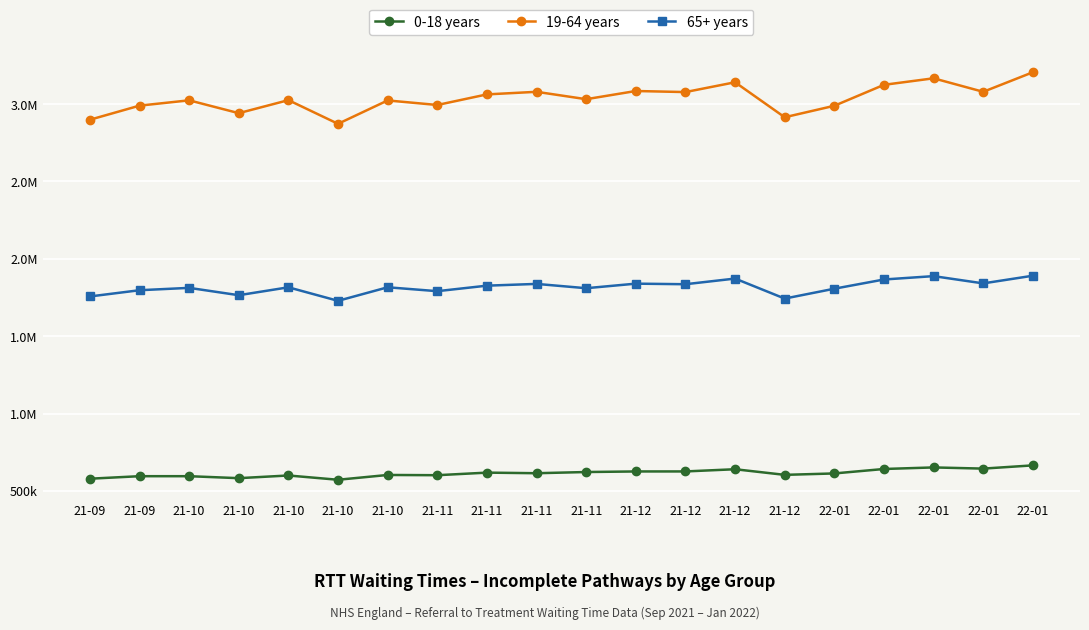

What are all the series names shown in the legend?

0-18 years, 19-64 years, 65+ years